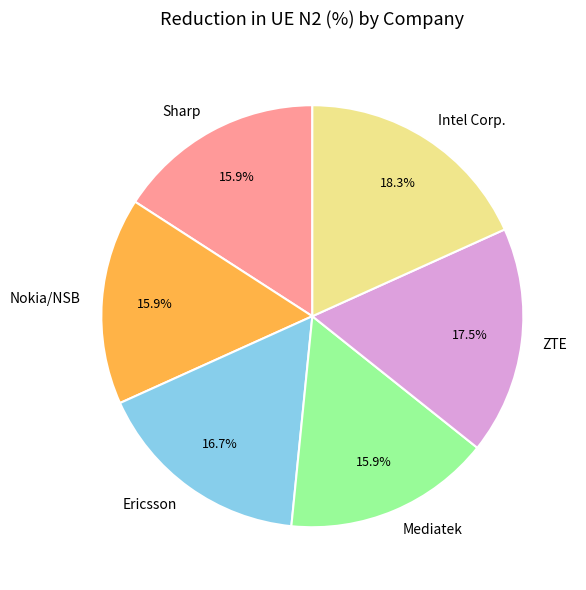

Is it true that Ericsson is 17% of the pie?

True